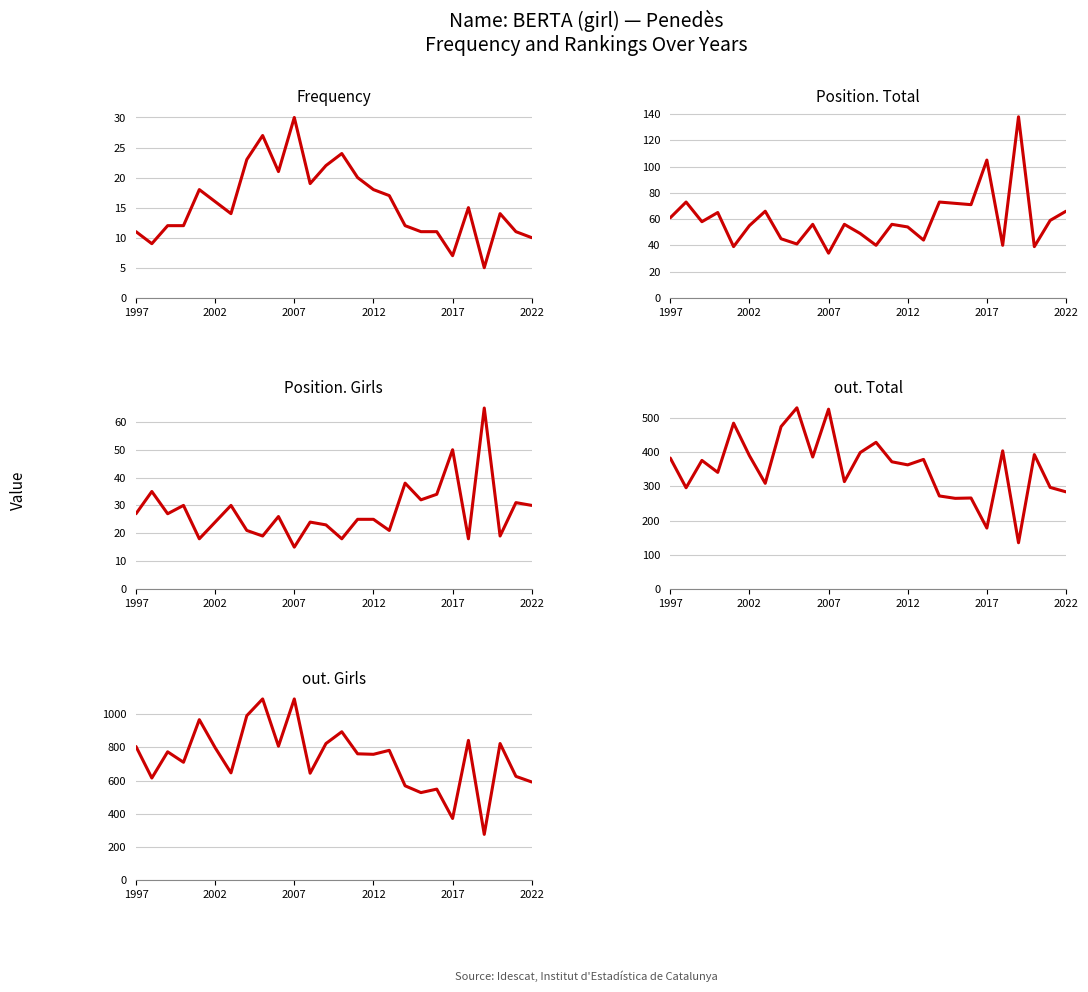

The out. Girls series shows 131 at 2017. True or false?

False